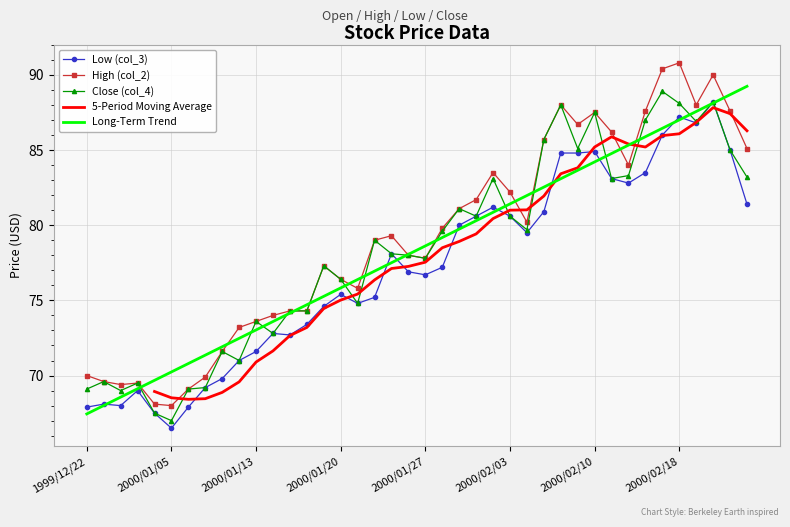

Reading left to right, what are all the values shown in this chart?

col_3 (Low): 67.9	68.1	68.0	69.0	67.5	66.5	67.9	69.2	69.8	71.0	71.6	72.8	72.7	73.4	74.6	75.4	74.8	75.2	78.1	76.9	76.7	77.2	80.0	80.6	81.2	80.6	79.5	80.9	84.8	84.8	84.9	83.1	82.8	83.5	86.0	87.2	86.8	88.2	85.0	81.4
col_2 (High): 70.0	69.6	69.4	69.5	68.1	68.0	69.1	69.9	71.6	73.2	73.6	74.0	74.3	74.3	77.3	76.4	75.8	79.0	79.3	78.0	77.8	79.8	81.1	81.7	83.5	82.2	80.2	85.7	88.0	86.7	87.5	86.2	84.0	87.6	90.4	90.8	88.0	90.0	87.6	85.1
col_4 (Close): 69.1	69.6	69.0	69.5	67.5	67.0	69.1	69.2	71.6	71.0	73.6	72.8	74.3	74.3	77.3	76.4	74.8	79.0	78.1	78.0	77.8	79.6	81.1	80.6	83.1	80.6	79.7	85.7	88.0	85.1	87.5	83.1	83.3	87.0	88.9	88.1	86.9	88.2	85.0	83.2